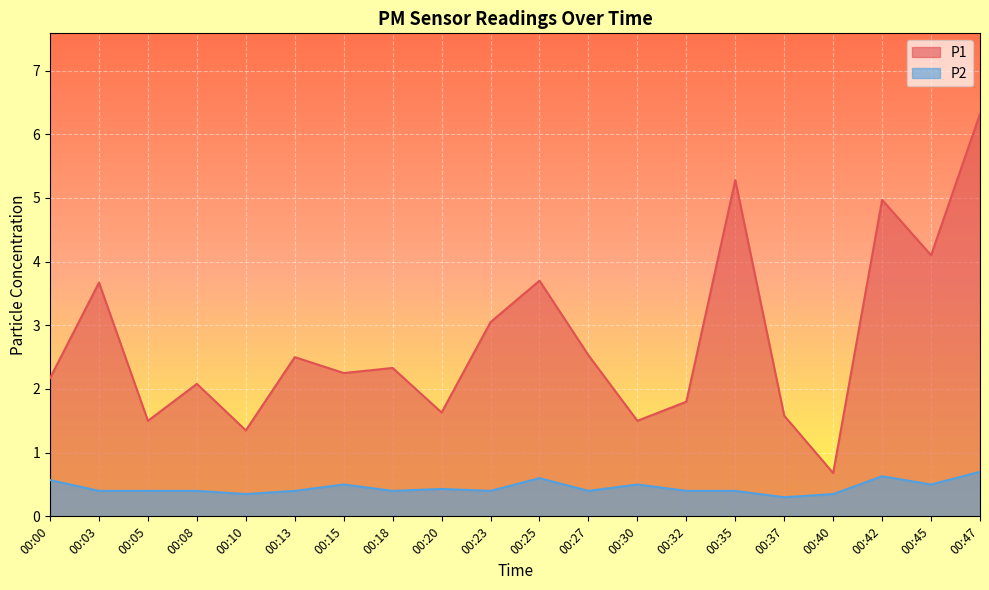

True or false: P2 has a value of 0.3 at 00:37.

True